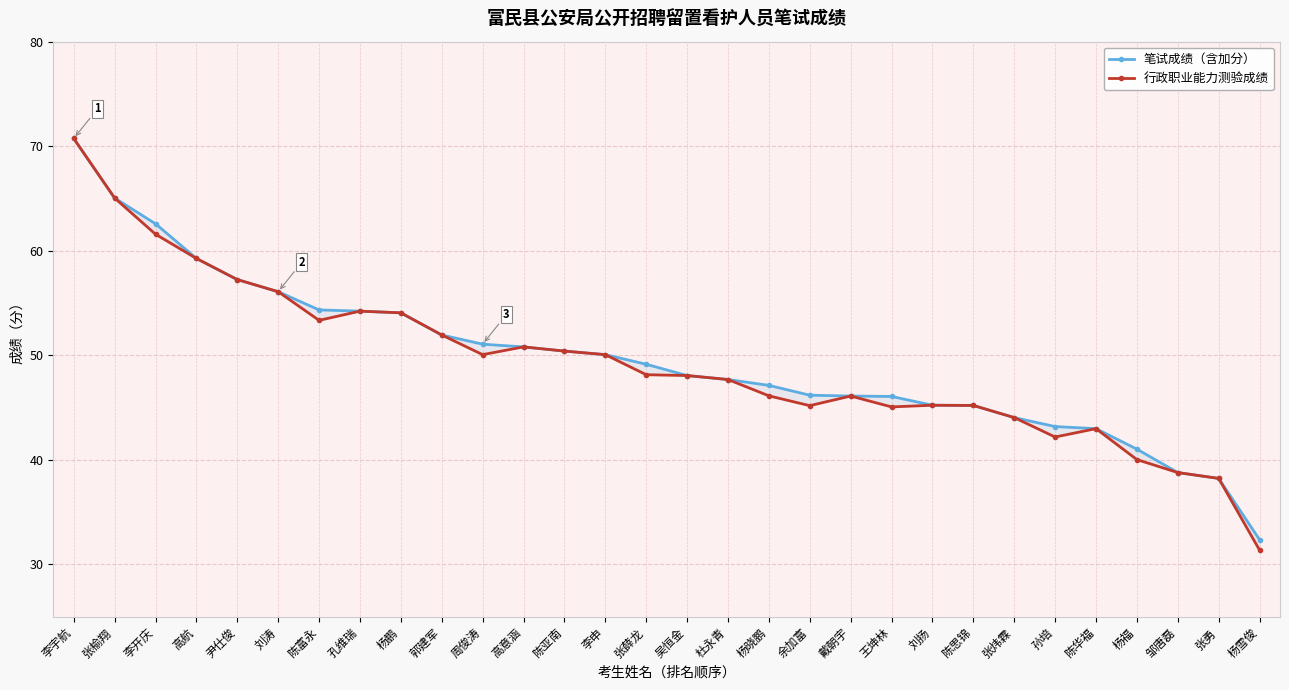

List the series in order of their overall mean, lowest first.

行政职业能力测验成绩, 笔试成绩（含加分）